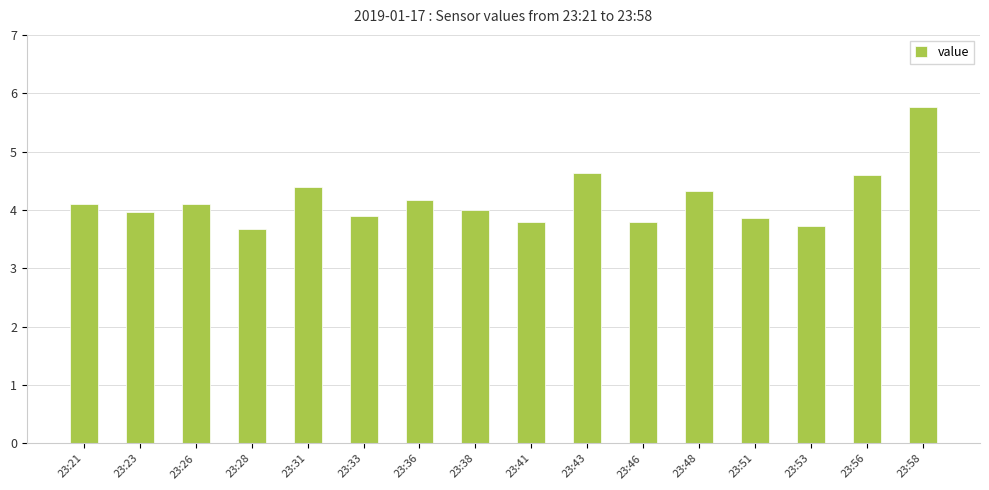

Which has a higher value, 23:53 or 23:33?

23:33